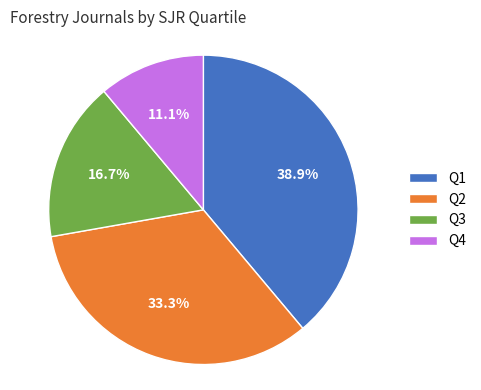

What is the ratio of the value at Q2 to the value at Q3?

2.0